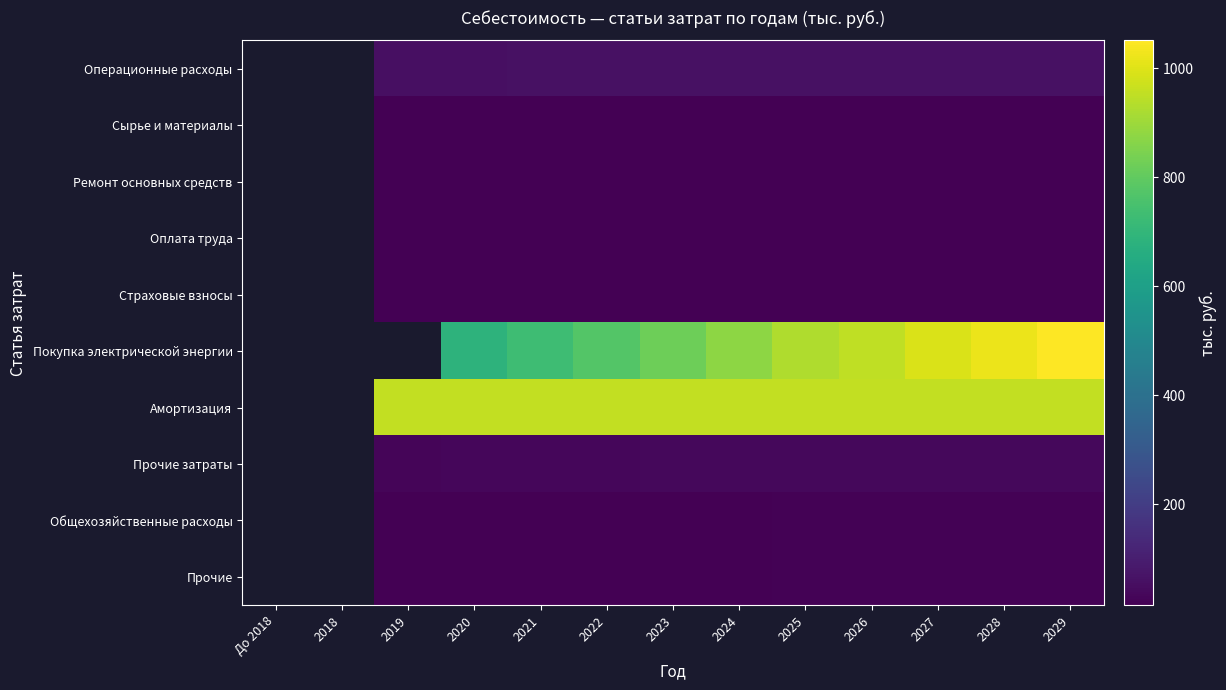

Which category has the highest value across all series?

2029